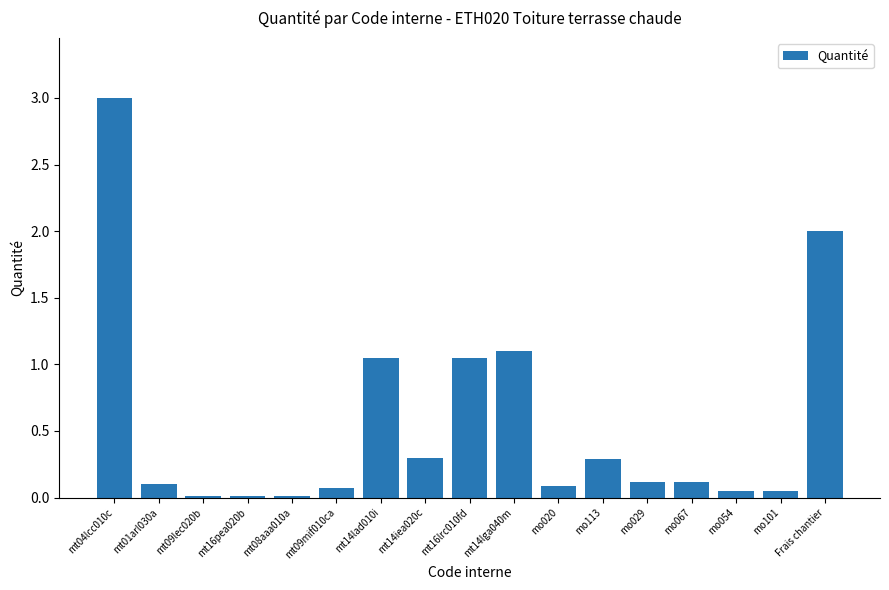

Read the value at mt14iea020c.

0.3